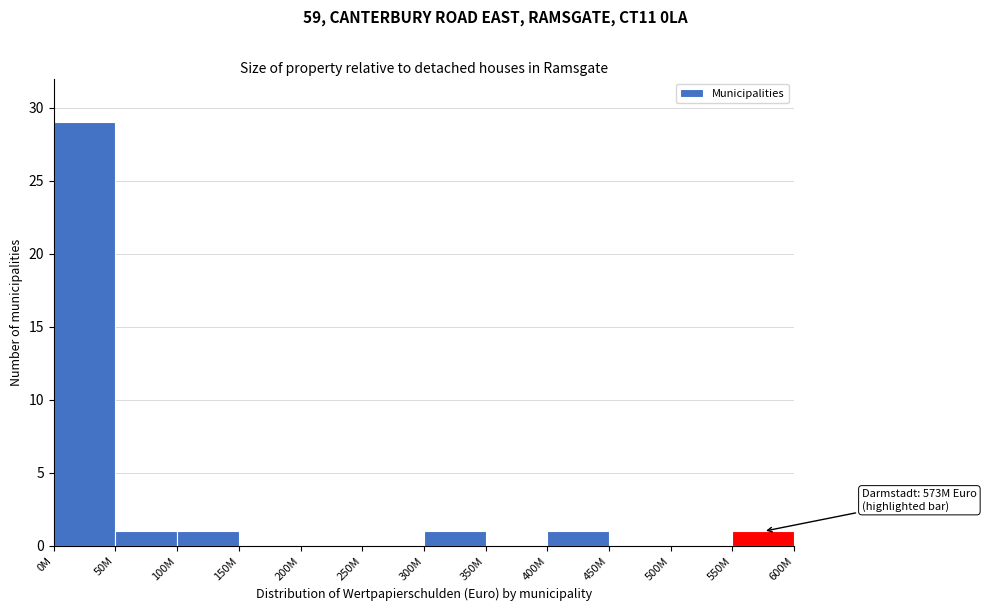

Reading right to left, extract all data points from this chart.

550M=1	500M=0	450M=0	400M=1	350M=0	300M=1	250M=0	200M=0	150M=0	100M=1	50M=1	0M=29